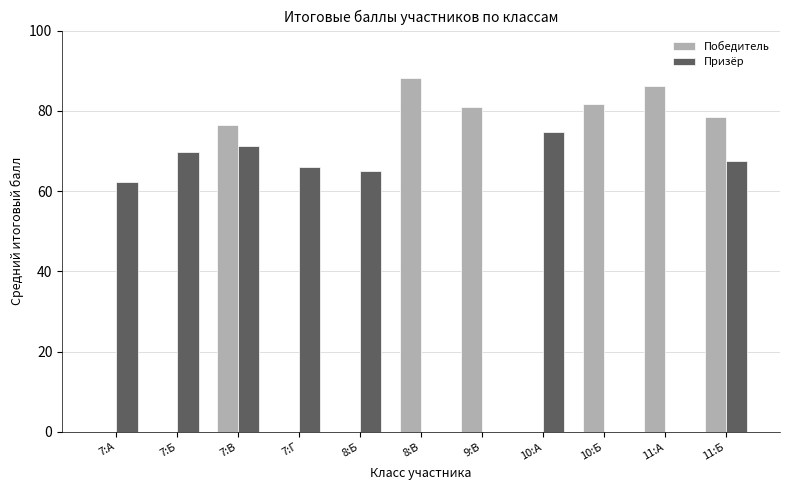

How many groups of bars are there?

11